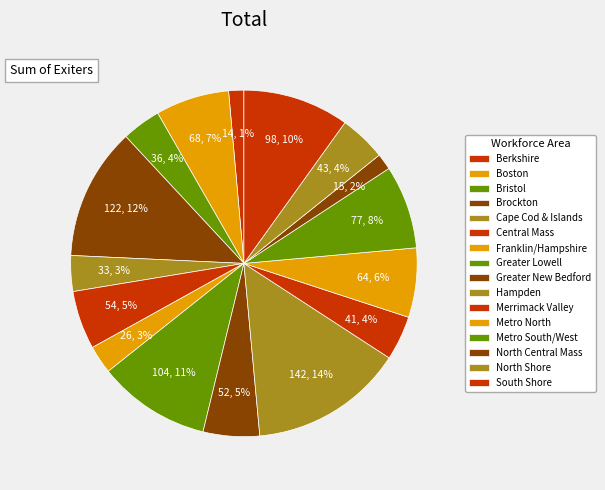

How many slices are in this pie chart?

16